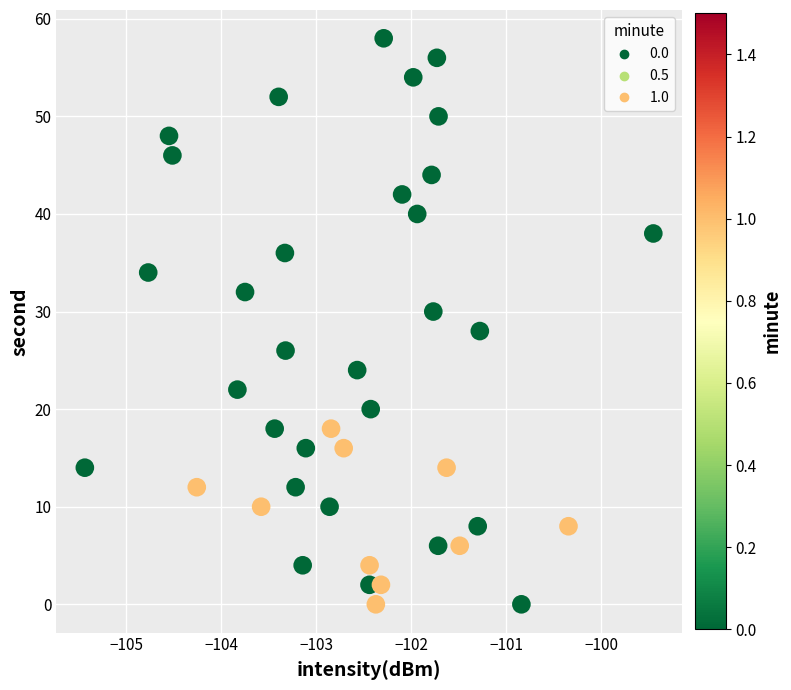

What is the range of Y values (max minus min)?

58